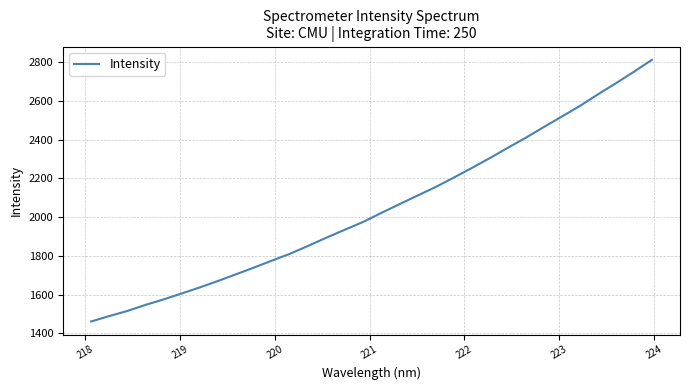

What is the difference between the maximum and minimum values?

1350.7